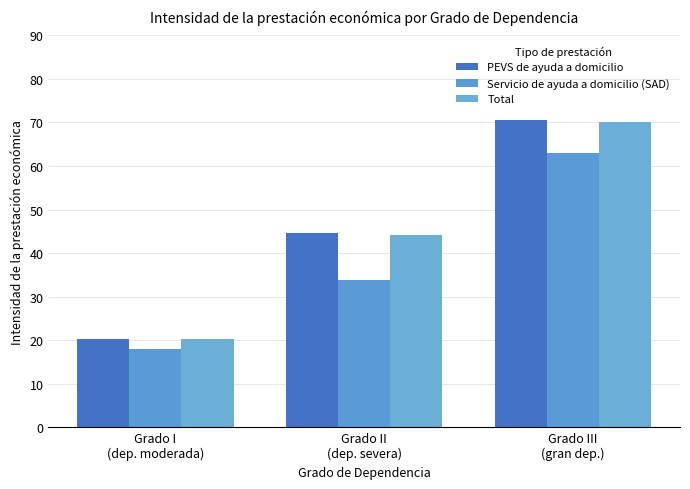

Which category has the lowest value across all series?

Grado I
(dep. moderada)